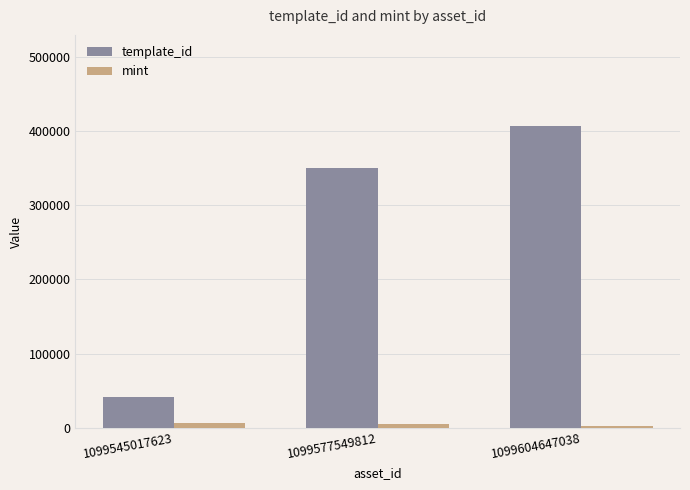

True or false: template_id has a value of 42421 at 1099545017623.

True